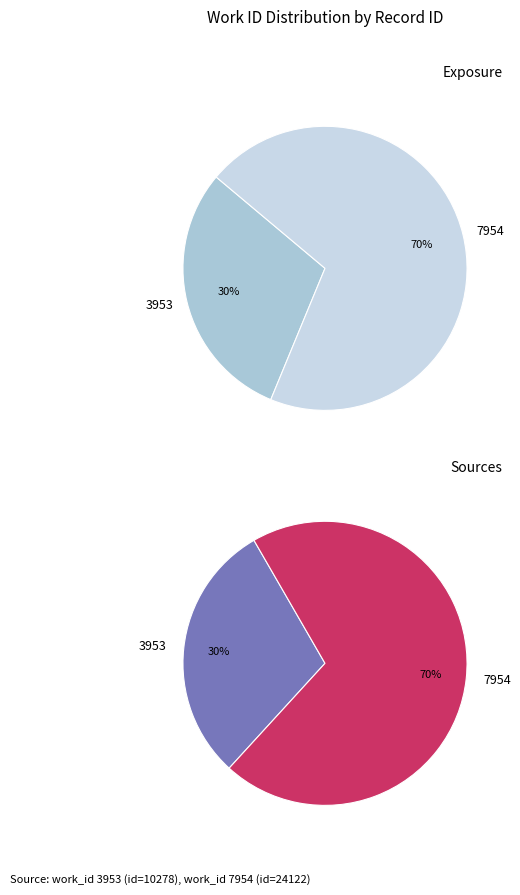

Rank the categories by value from lowest to highest.

3953, 7954